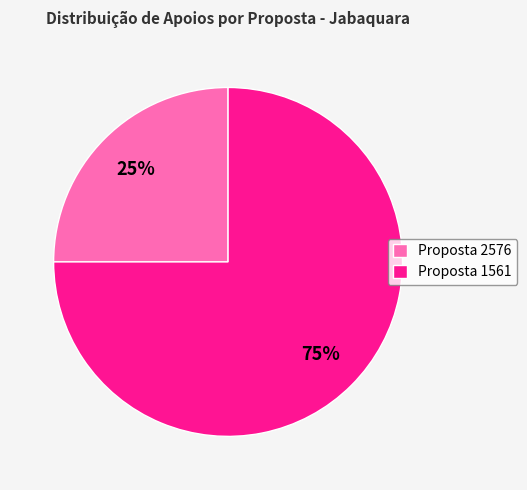

Which has a higher value, Proposta 2576 or Proposta 1561?

Proposta 1561